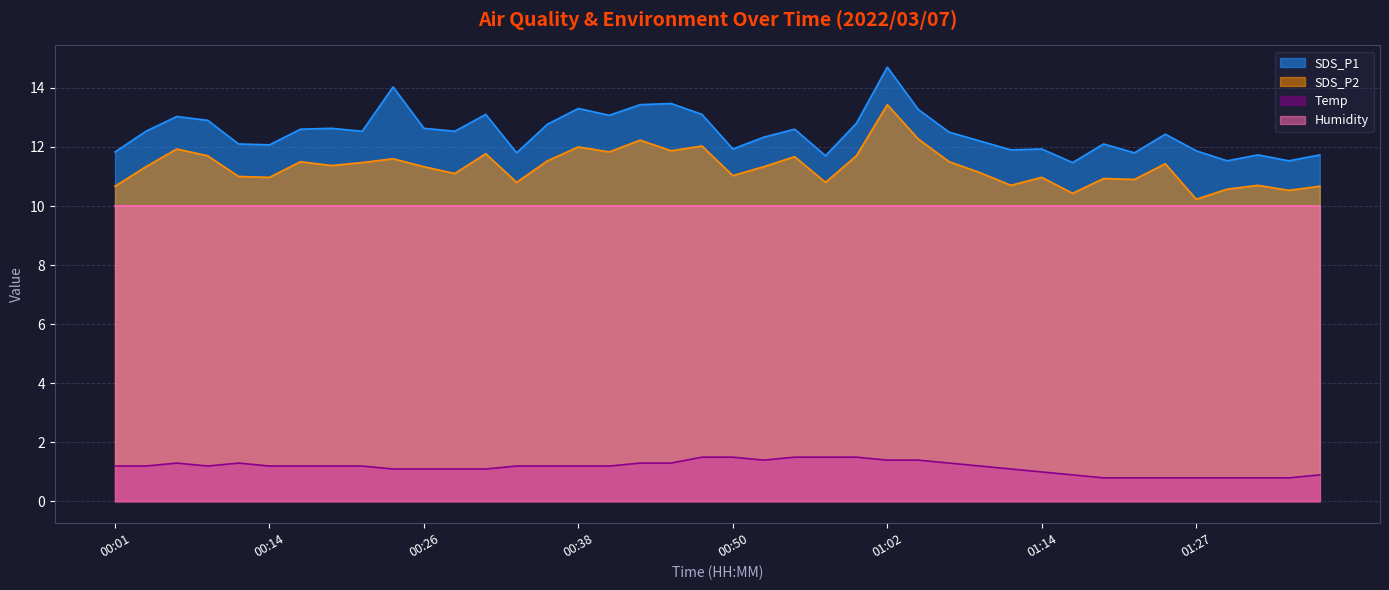

Which category has the lowest value across all series?

01:19